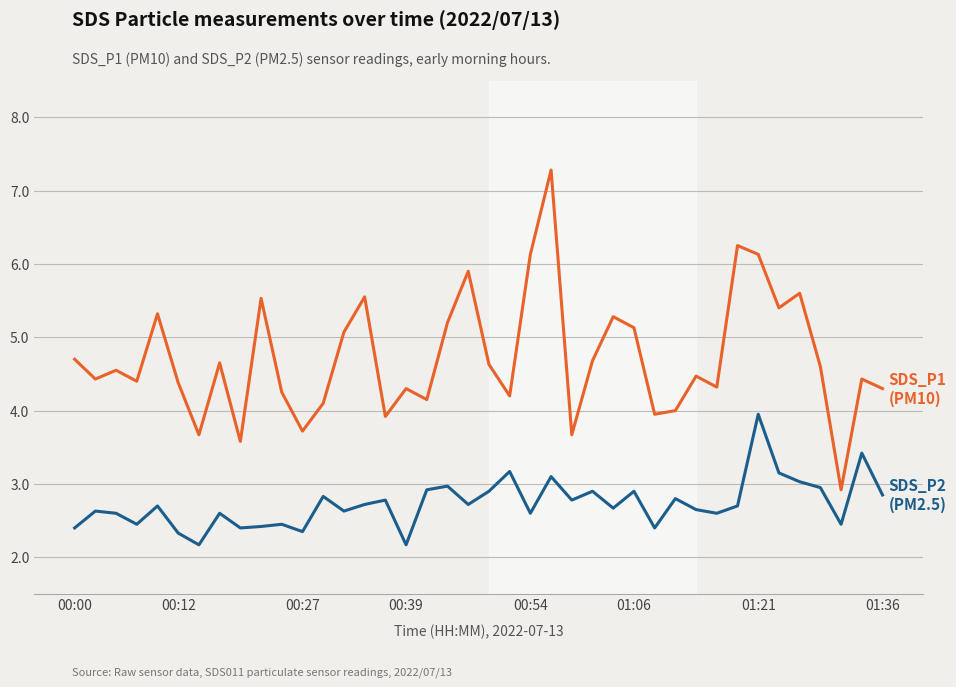

What is the greatest value displayed?

7.3